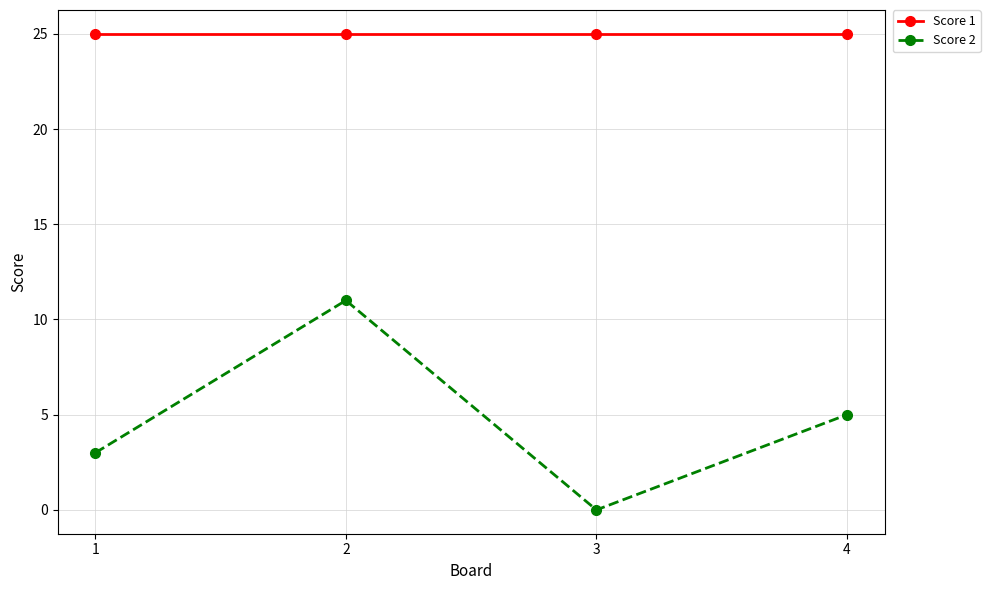

Which category has the highest value in the Score 2 series?

2